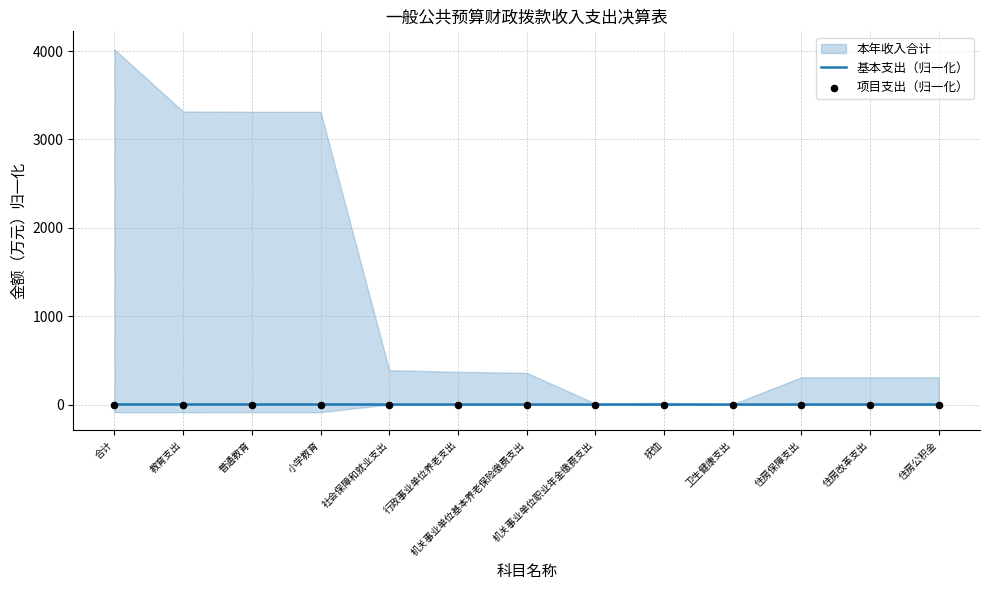

At how many categories does at least one series exceed 0?

13